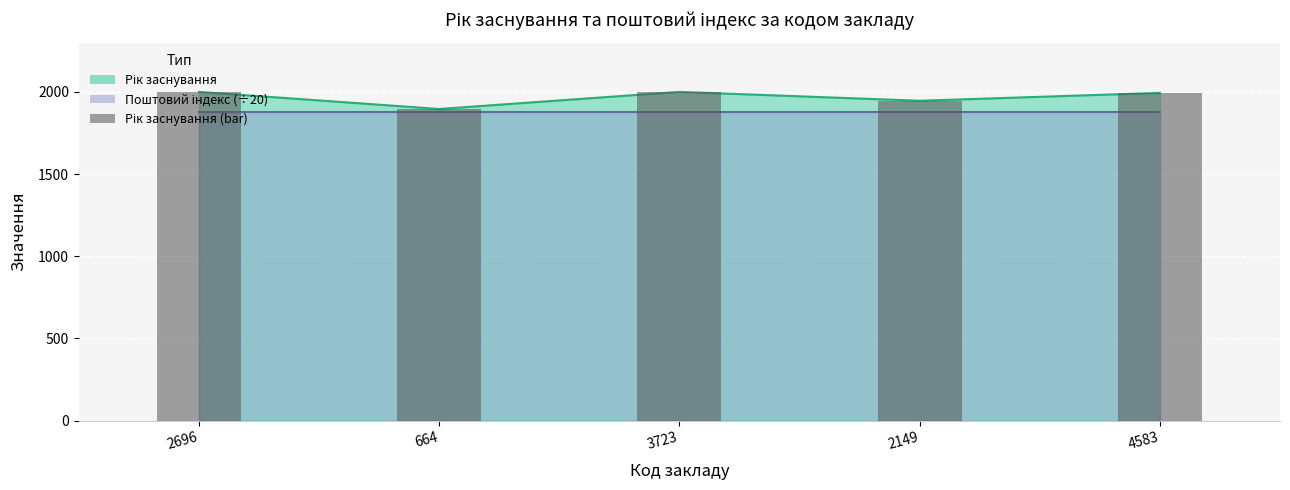

Reading left to right, list all the values displayed in this chart.

2696=2000	664=1896	3723=2000	2149=1946	4583=1994